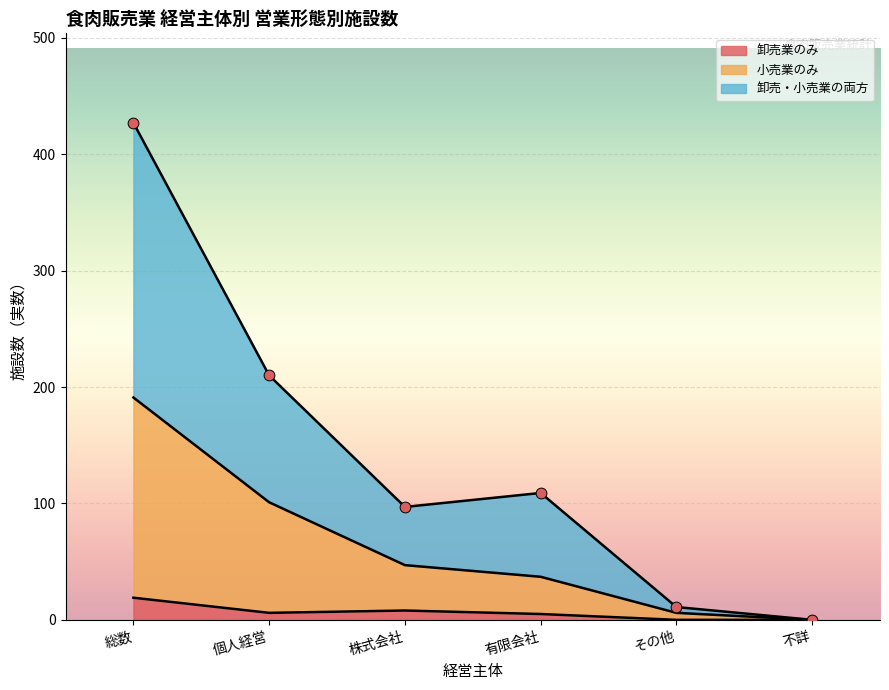

Is the value of 卸売業のみ at その他 greater than the value of 卸売・小売業の両方 at 不詳?

No